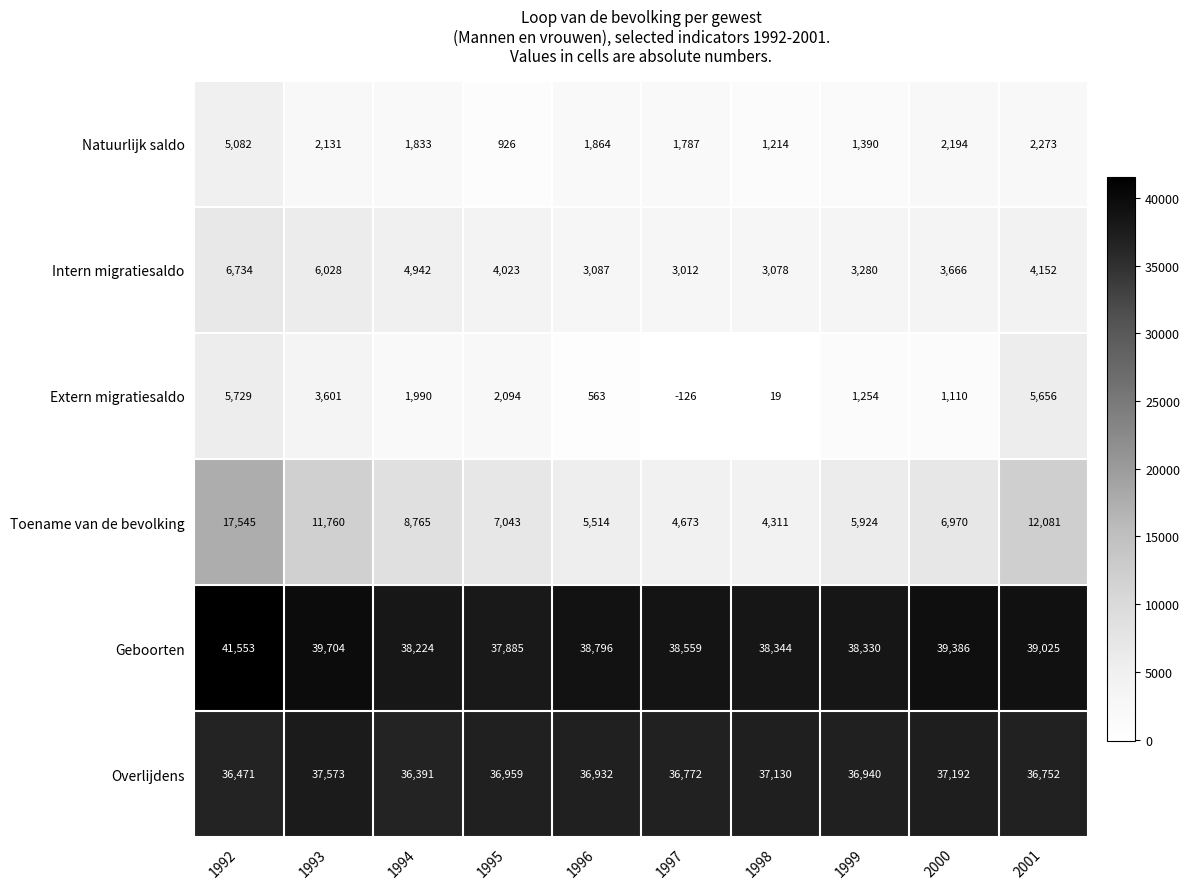

What is the difference between the Intern migratiesaldo values at 1998 and 1996?

9